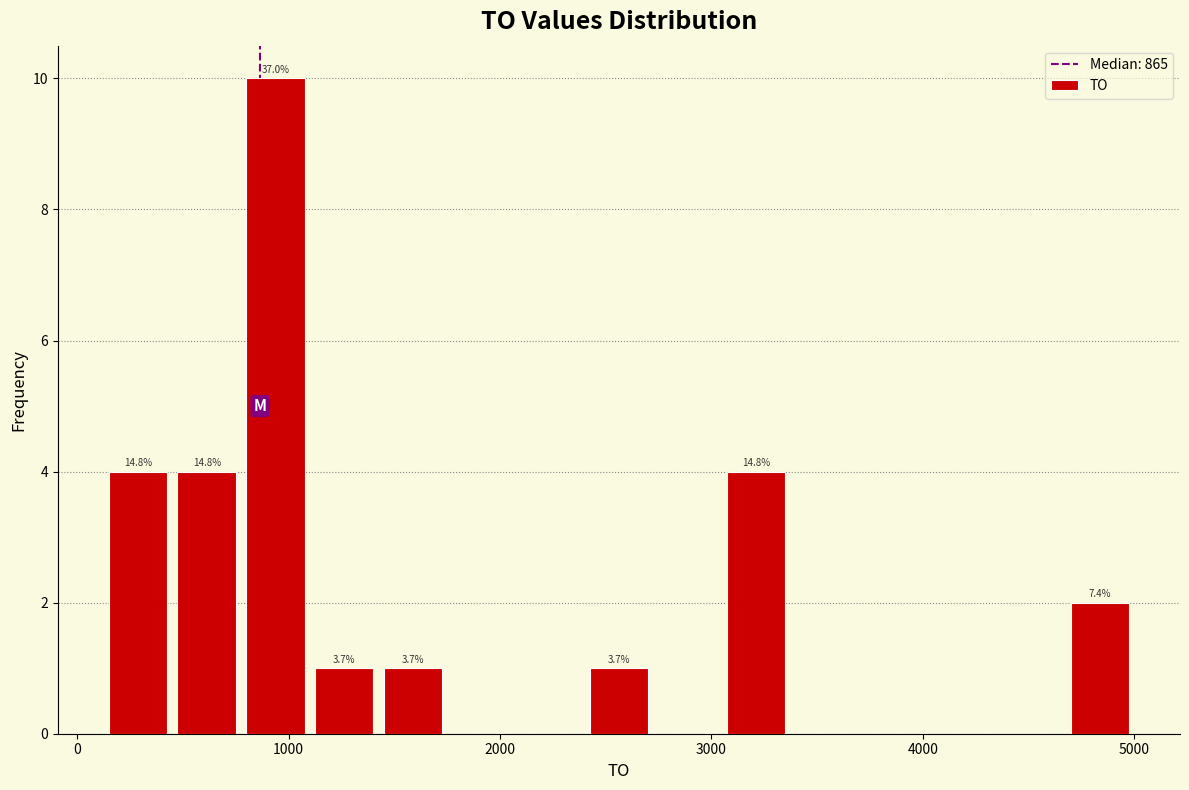

Around what value on the x-axis is the tallest bar? Give the approximate position of its centre, as read against the axis.

900